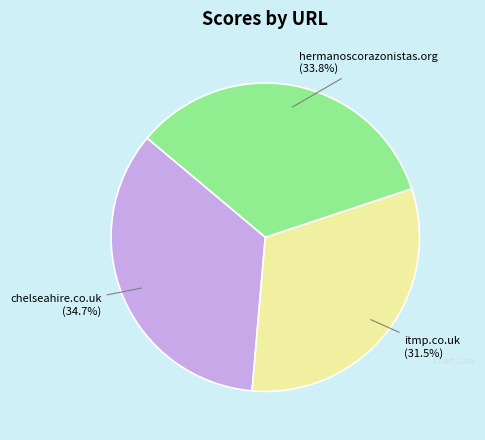

Which category has the smallest portion of the pie?

itmp.co.uk